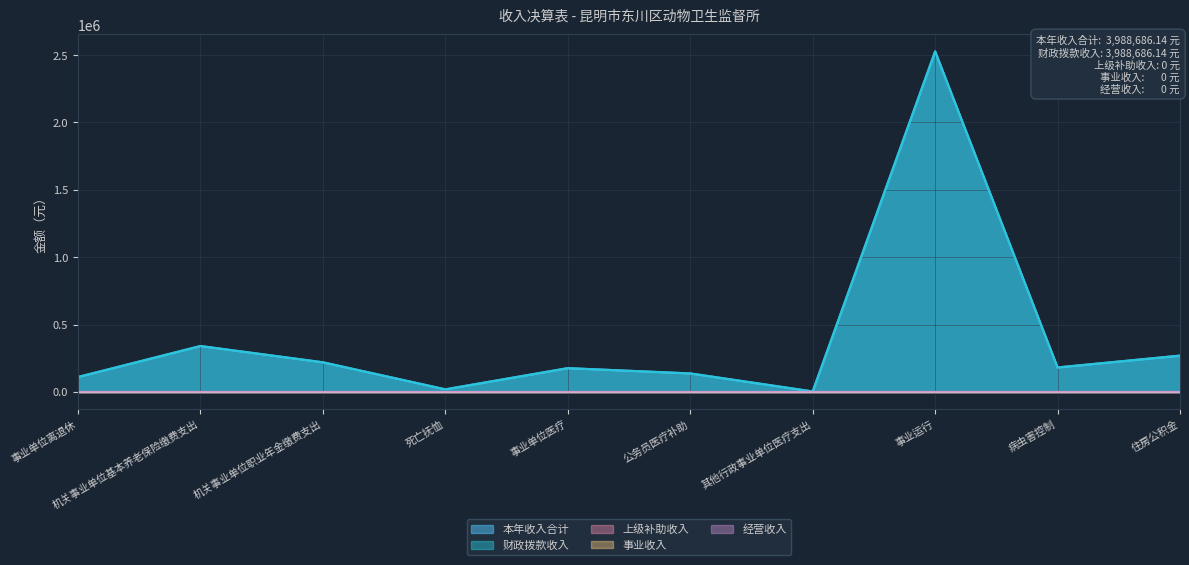

True or false: 上级补助收入 has more than 0 points higher than both neighbors.

False